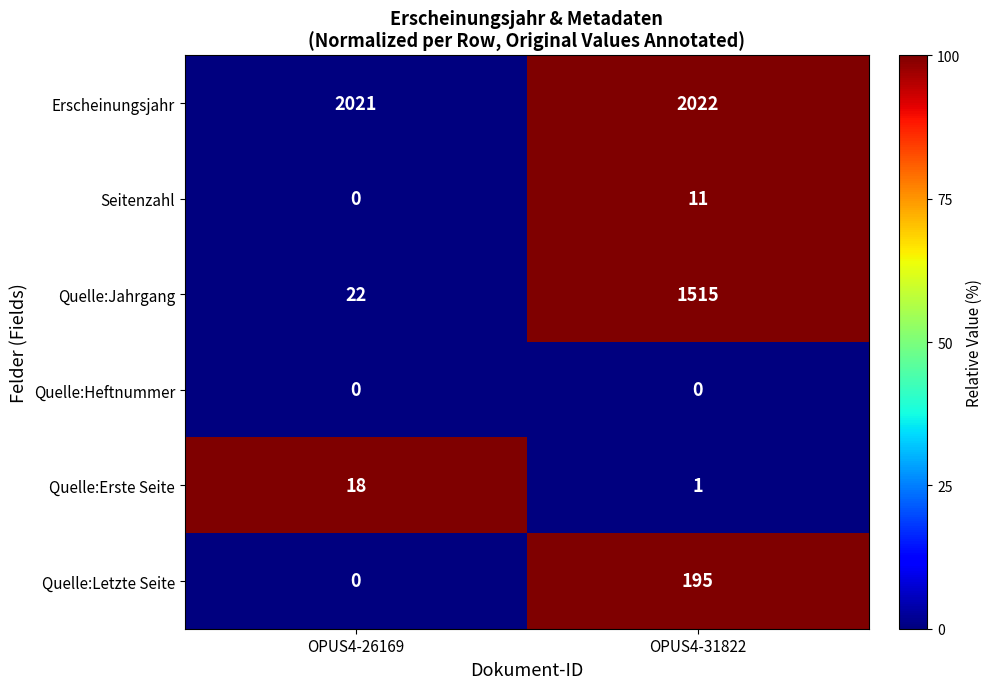

What is the difference between the highest and lowest values at OPUS4-26169?

2021